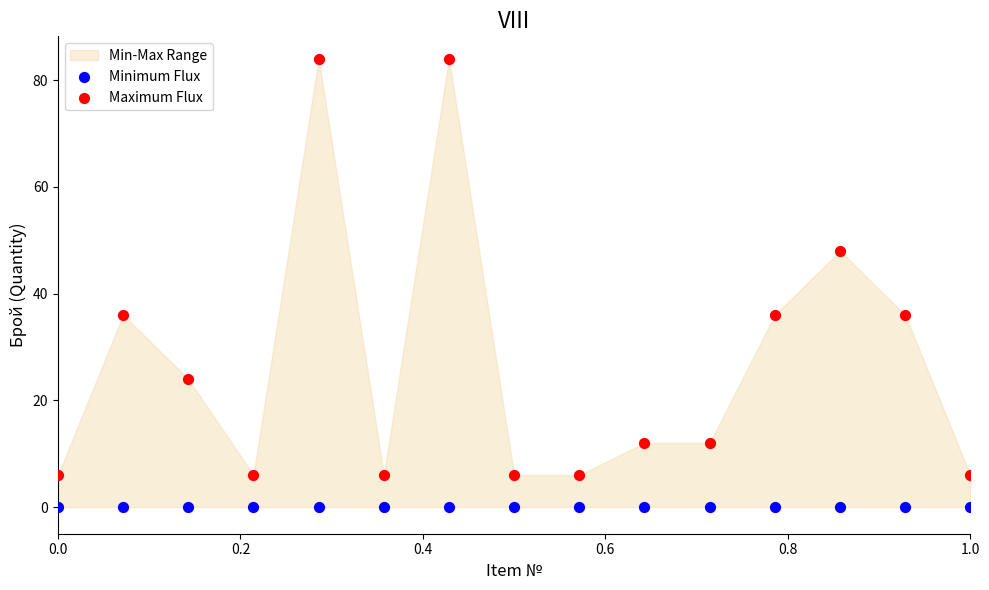

In the Maximum Flux series, what Y value is closest to 45?

48